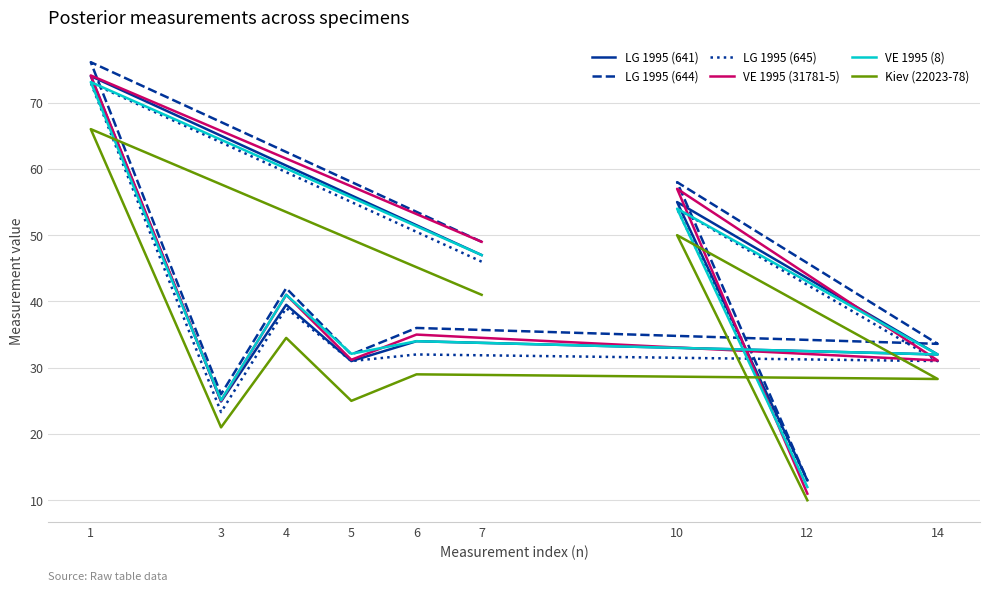

List the labels in order of VE 1995 (8) value, largest first.

1, 10, 7, 4, 6, 5, 14, 3, 12